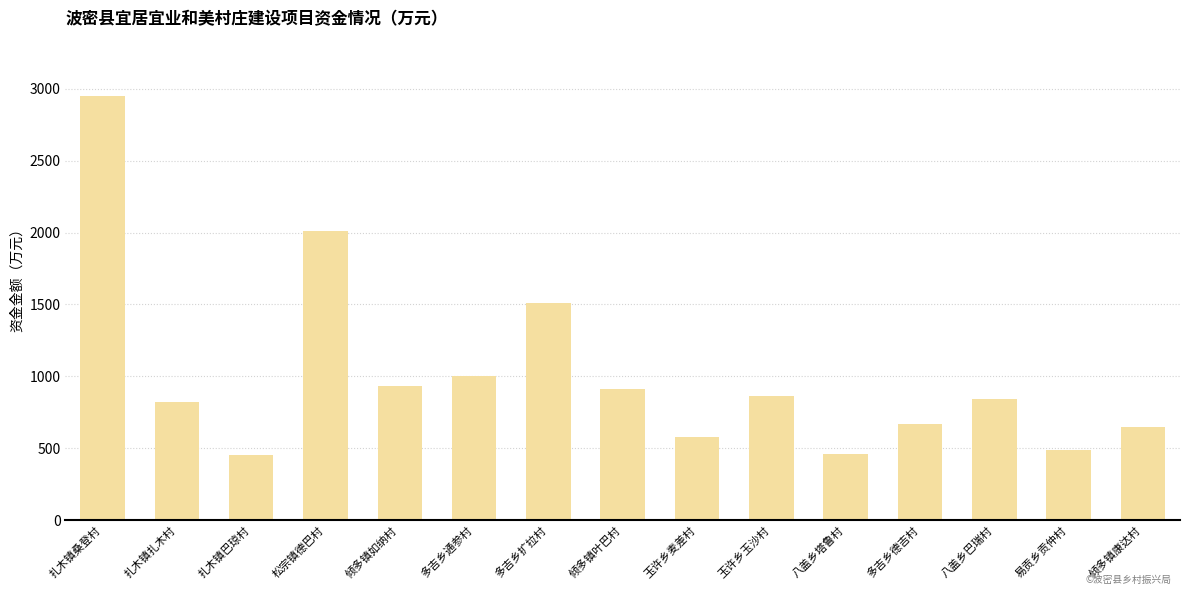

What is the greatest value displayed?

2950.0